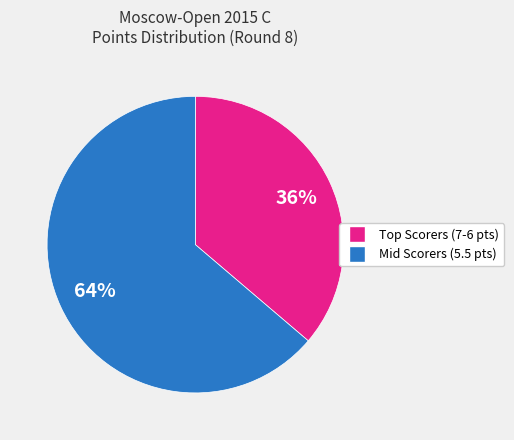

To the nearest percent, what is the average slice percentage?

50%